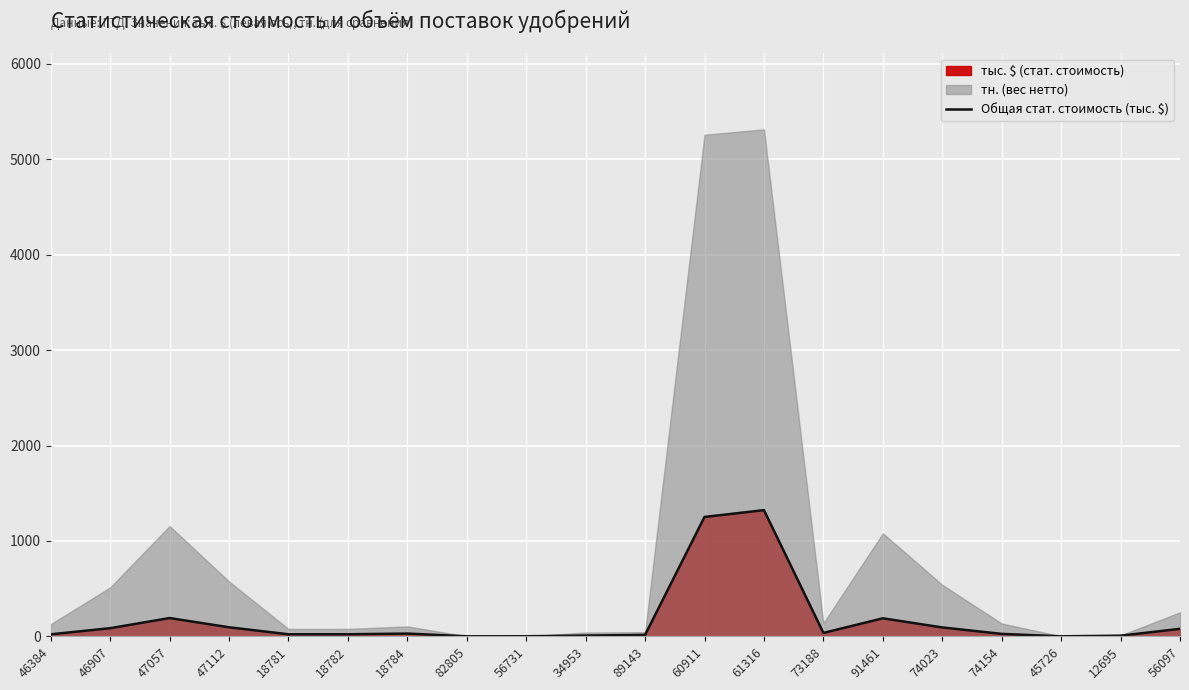

Read the value at 89143.

15.0